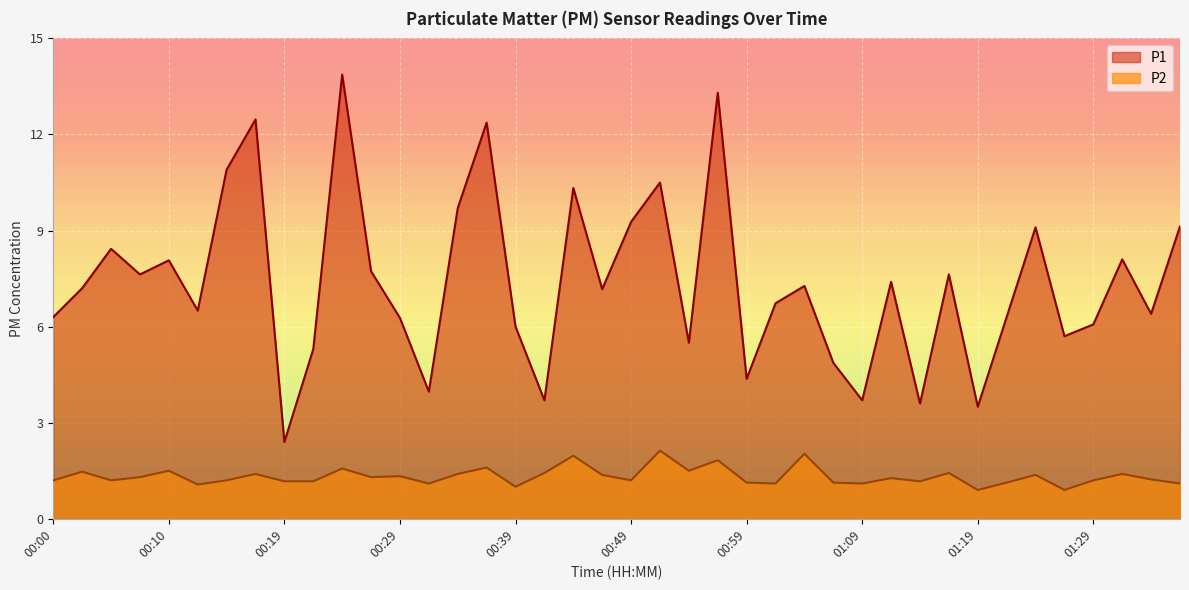

True or false: P1 and P2 intersect in this chart.

False